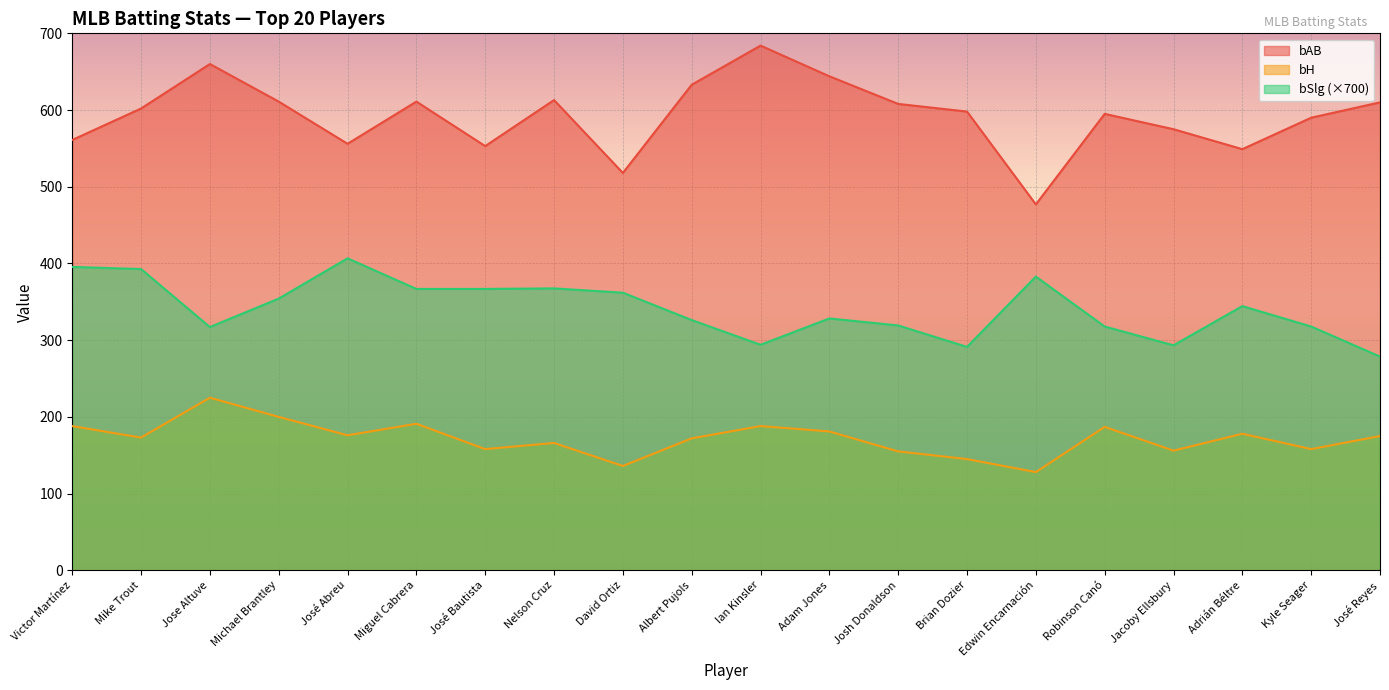

Which category has the lowest value in the bSlg series?

José Reyes